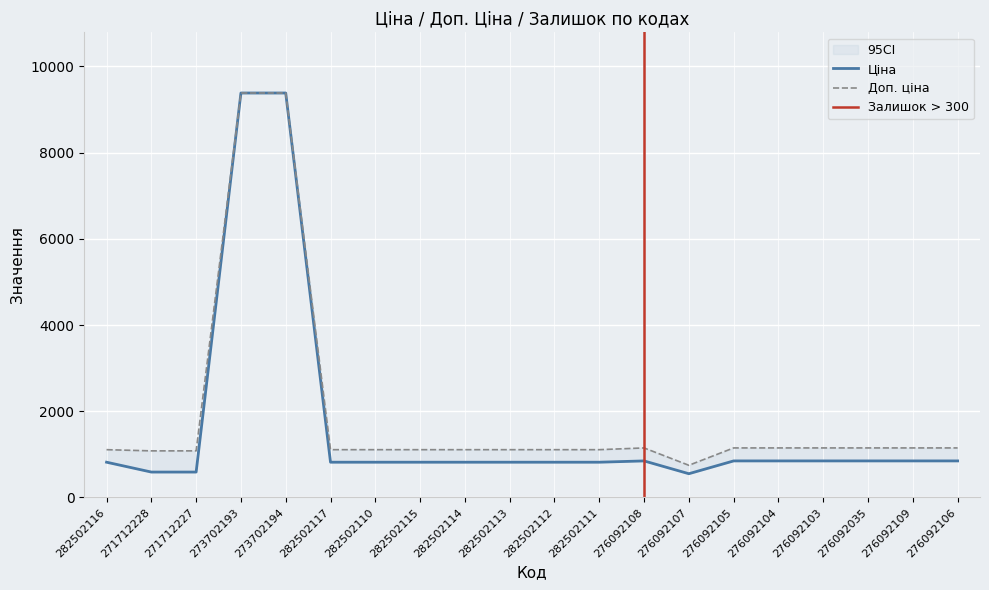

Reading right to left, list all the values displayed in this chart.

Ціна: 848.4	848.4	848.4	848.4	848.4	848.4	551.5	848.4	818.5	818.5	818.5	818.5	818.5	818.5	818.5	9384.0	9384.0	589.9	589.9	818.5
Доп. ціна: 1149.7	1149.7	1149.7	1149.7	1149.7	1149.7	747.0	1149.7	1109.2	1109.2	1109.2	1109.2	1109.2	1109.2	1109.2	9384.0	9384.0	1081.7	1081.7	1109.2